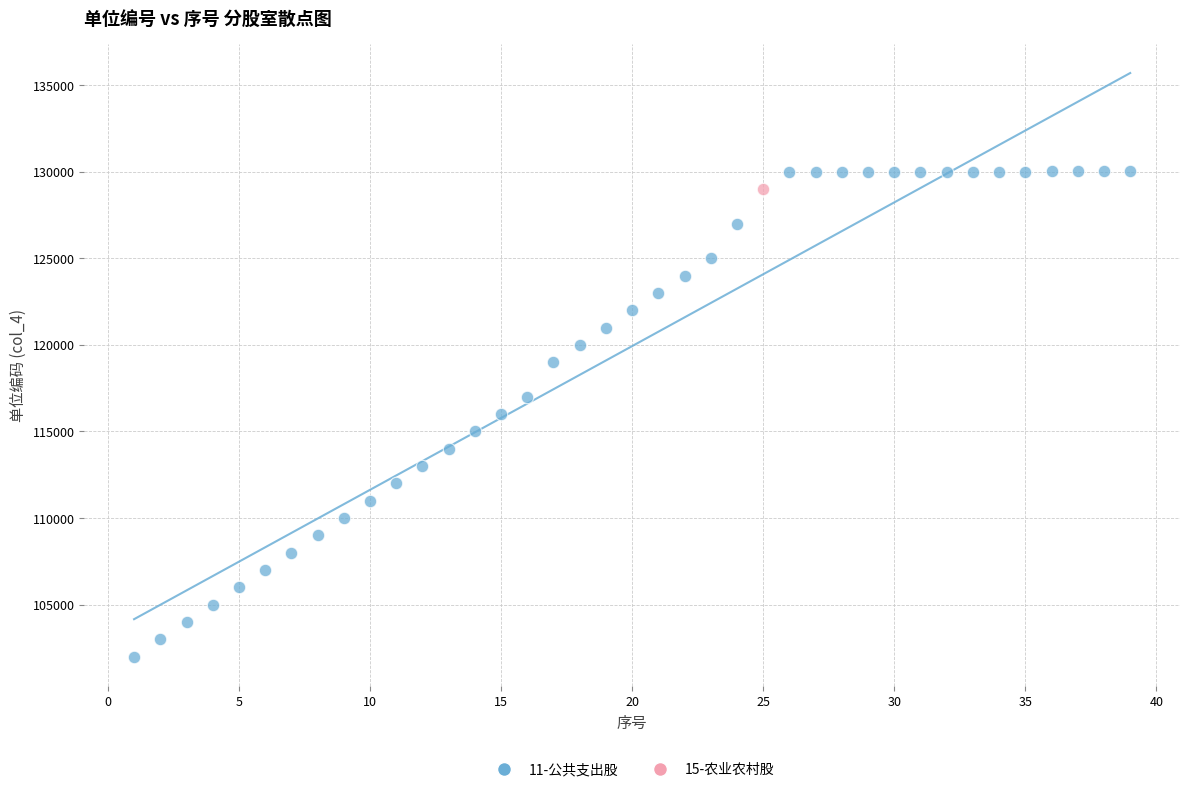

What are all the series names shown in the legend?

11-公共支出股, 15-农业农村股